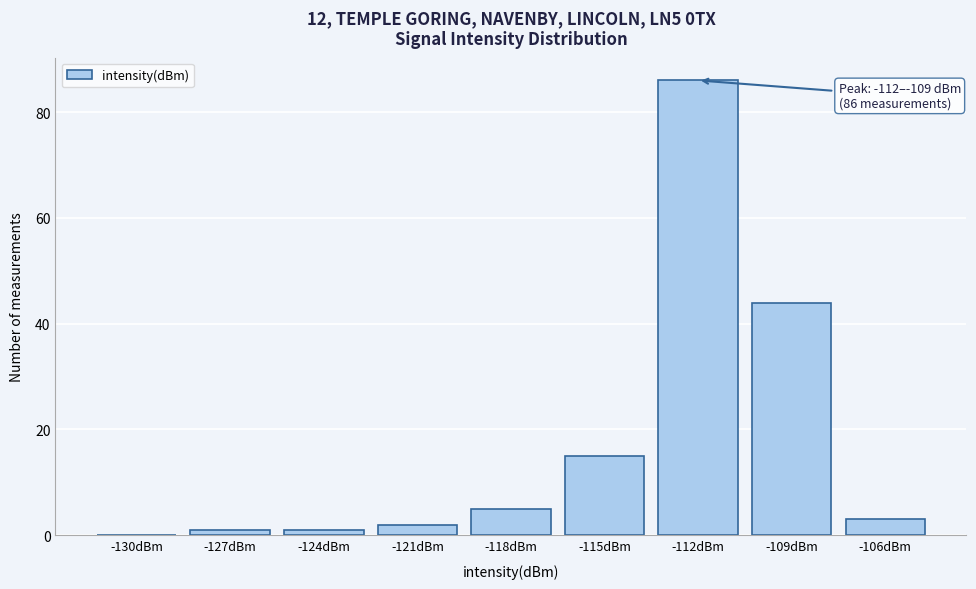

Reading right to left, what are all the values shown in this chart?

-106dBm=3	-109dBm=44	-112dBm=86	-115dBm=15	-118dBm=5	-121dBm=2	-124dBm=1	-127dBm=1	-130dBm=0